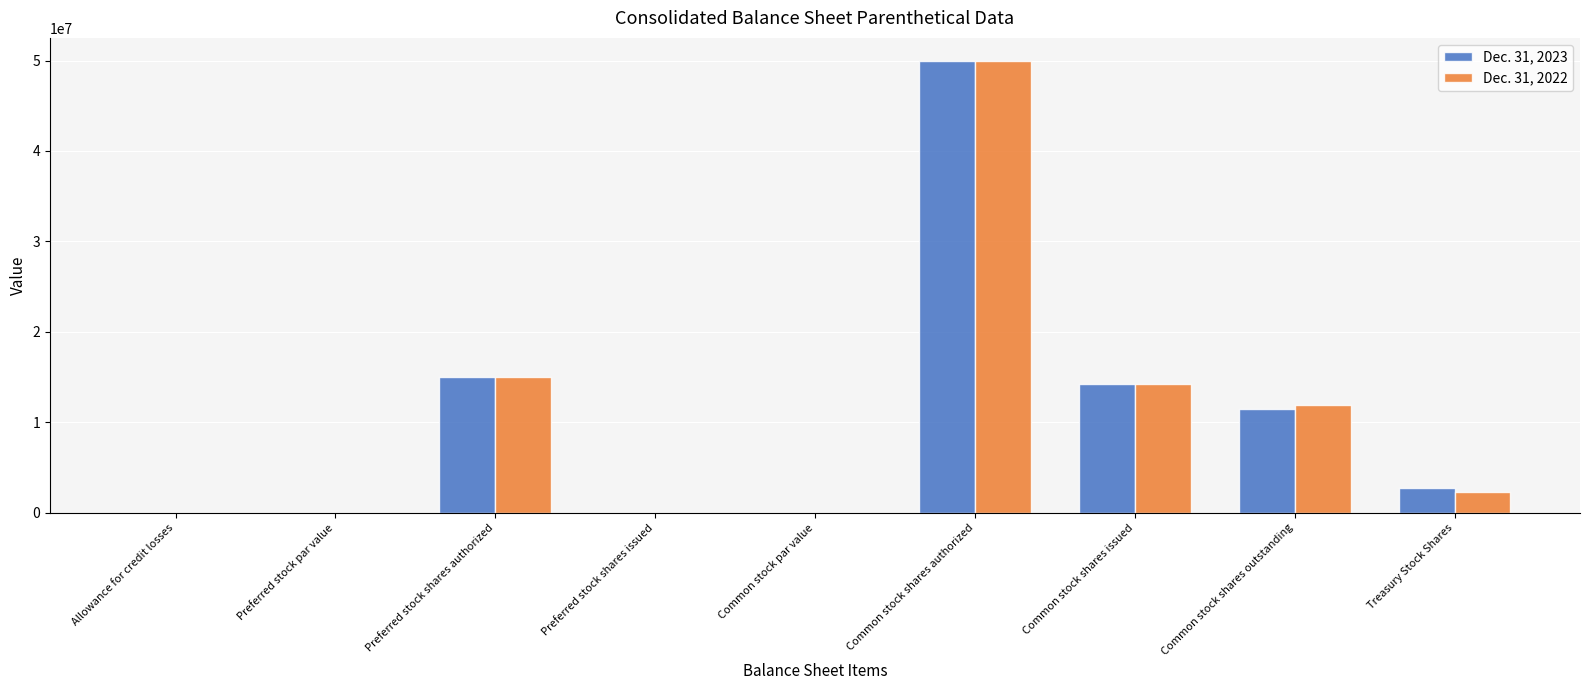

What is the total value across all series at Common stock shares authorized?

100000000